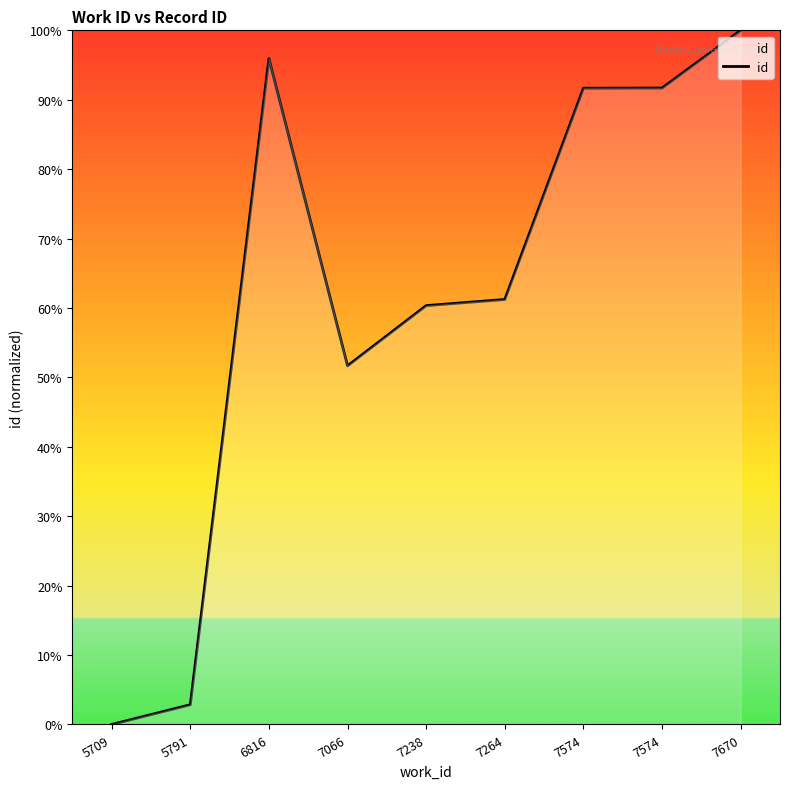

Does the chart display data point markers on the line(s)?

No